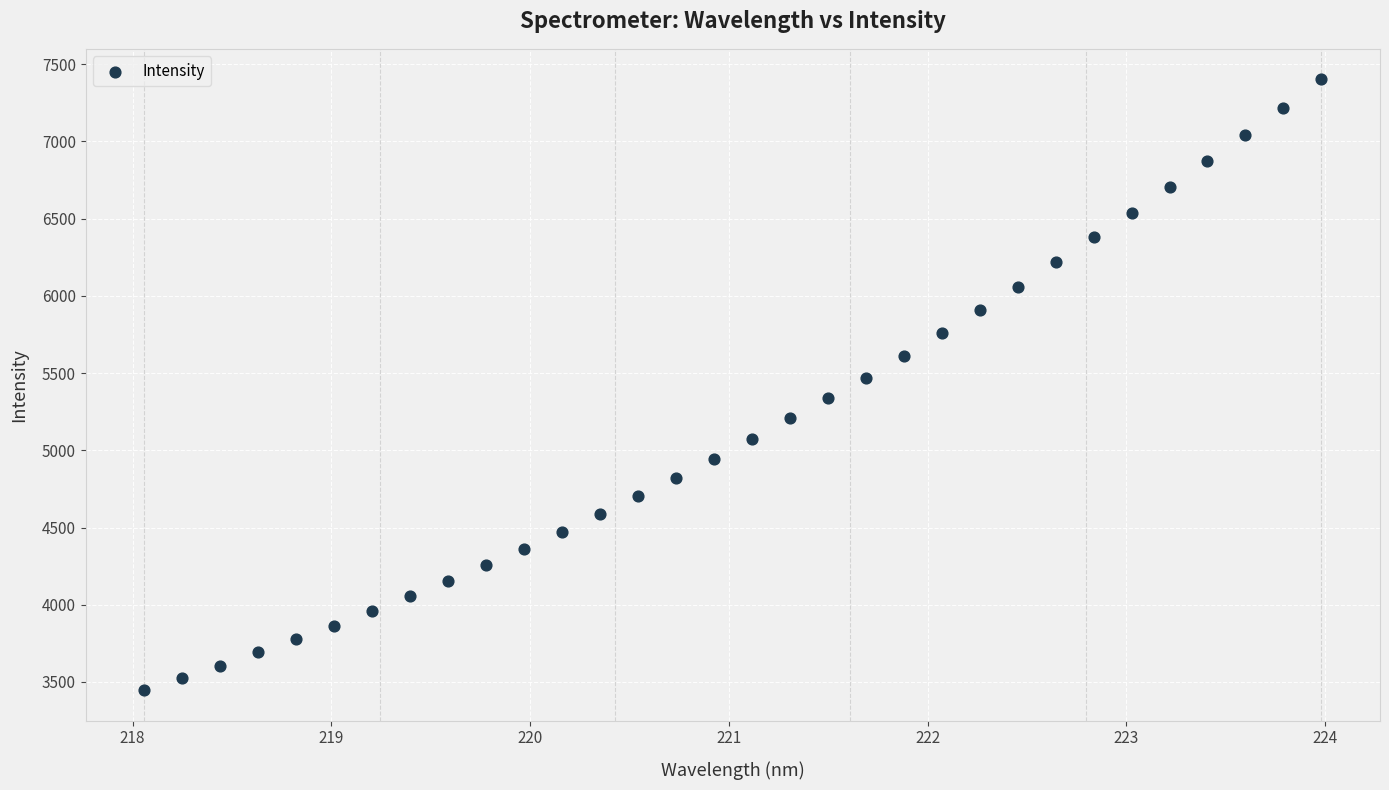

What is the range of X values (max minus min)?

5.9